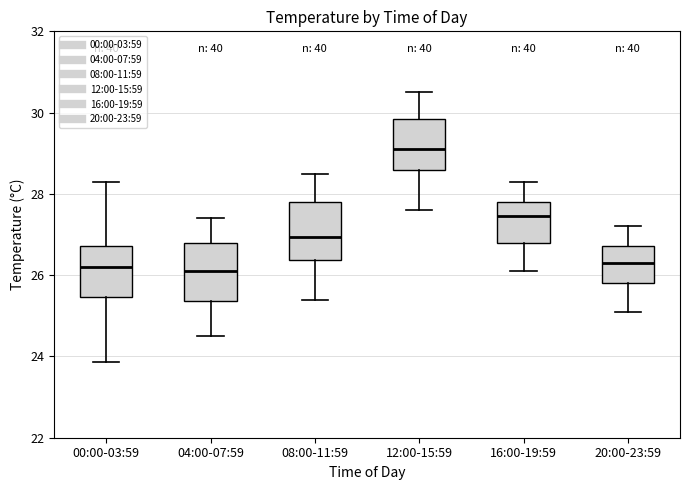

Reading left to right, read every box against the y-axis: the position of its median line, the range the box covers, and the ends of its whiskers. The values are not printed on the chart, so give them approximately, as read against the axis.

00:00-03:59: median 26.2, box 25.4 to 26.8, whiskers 23.8 to 28.4
04:00-07:59: median 26.2, box 25.4 to 26.8, whiskers 24.6 to 27.4
08:00-11:59: median 27.0, box 26.4 to 27.8, whiskers 25.4 to 28.6
12:00-15:59: median 29.2, box 28.6 to 29.8, whiskers 27.6 to 30.6
16:00-19:59: median 27.4, box 26.8 to 27.8, whiskers 26.2 to 28.4
20:00-23:59: median 26.4, box 25.8 to 26.8, whiskers 25.2 to 27.2